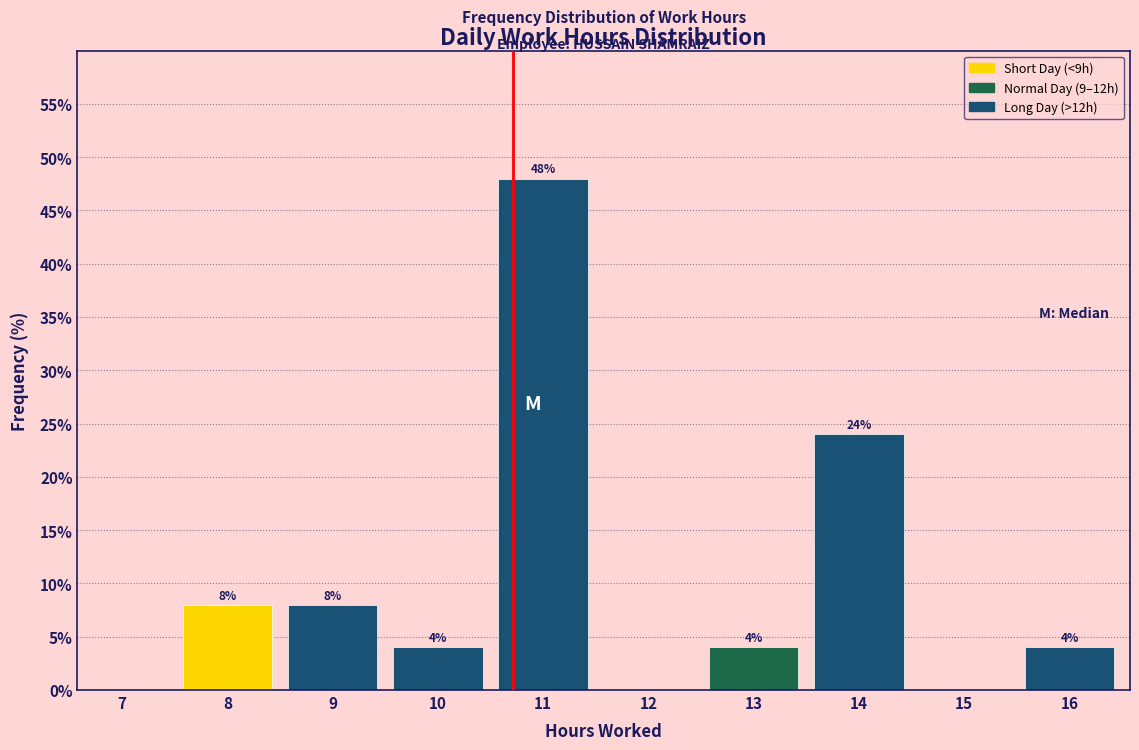

Reading left to right, list all the values displayed in this chart.

7=0	8=8	9=8	10=4	11=48	12=0	13=4	14=24	15=0	16=4